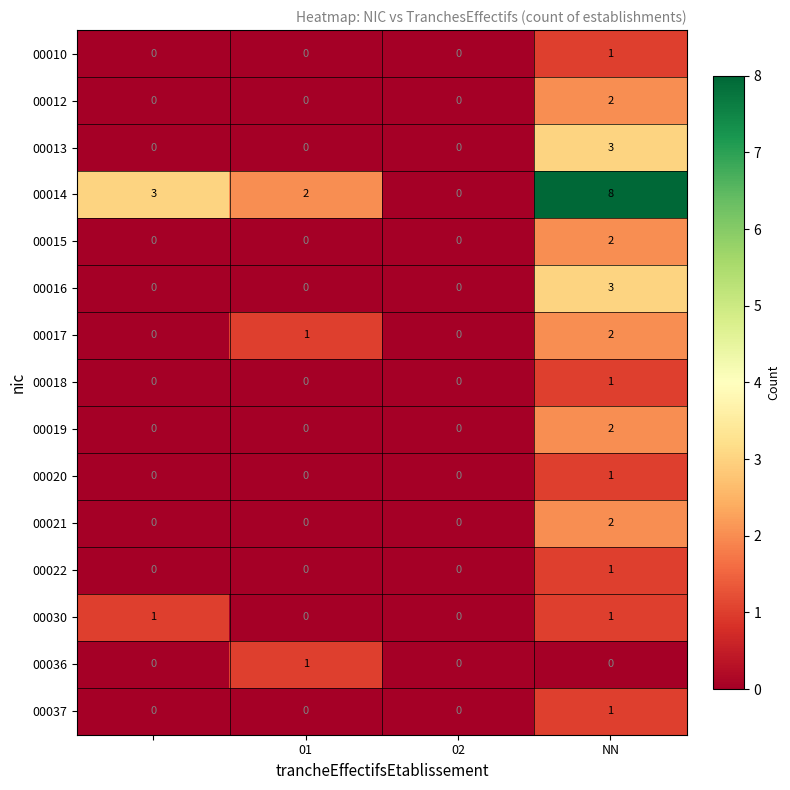

Which series has the largest range (max minus min)?

00014